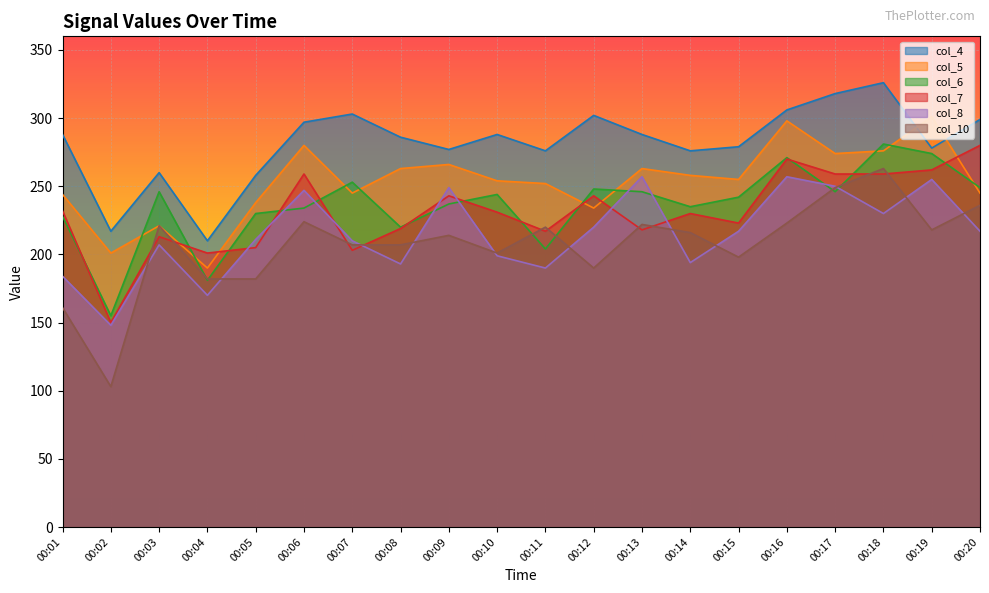

Is it true that col_5 equals 99 at 00:10?

False